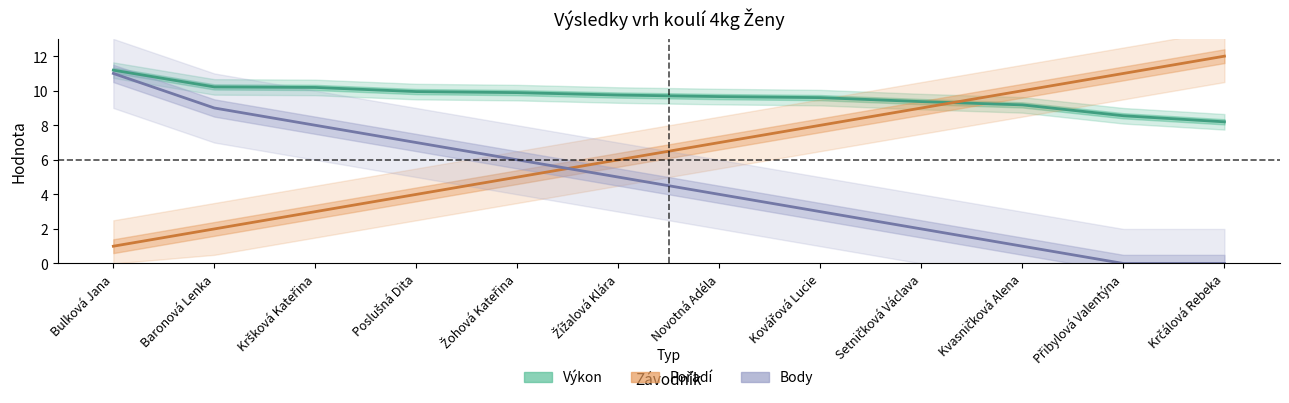

True or false: Body and Pořadí intersect in this chart.

True